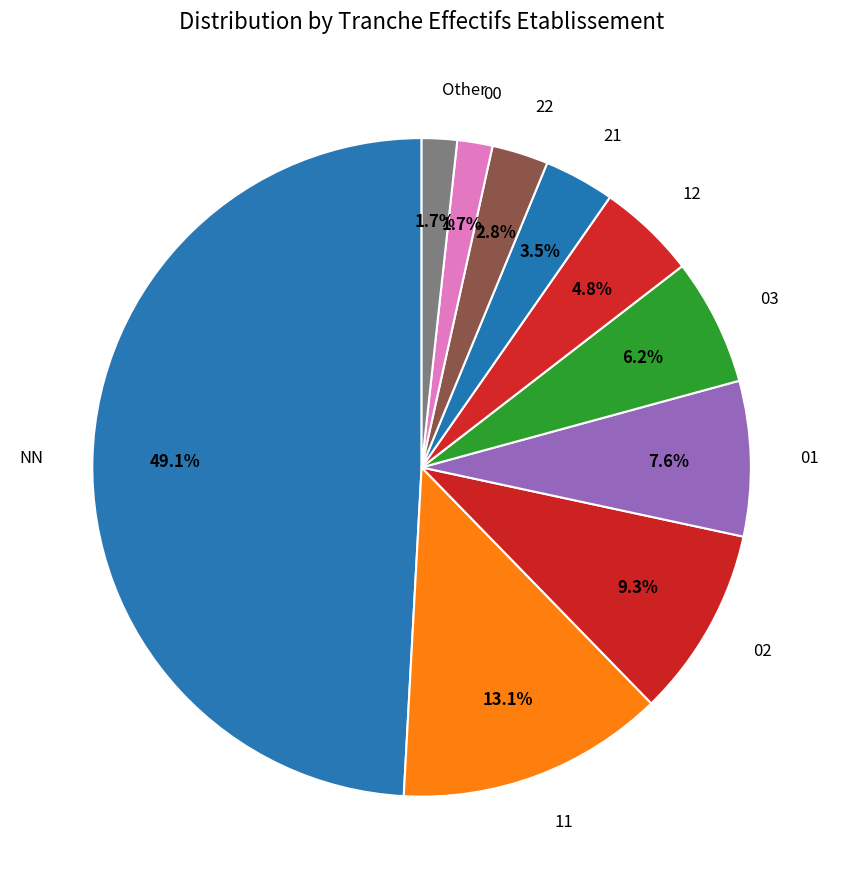

Which category has the biggest portion of the pie?

NN